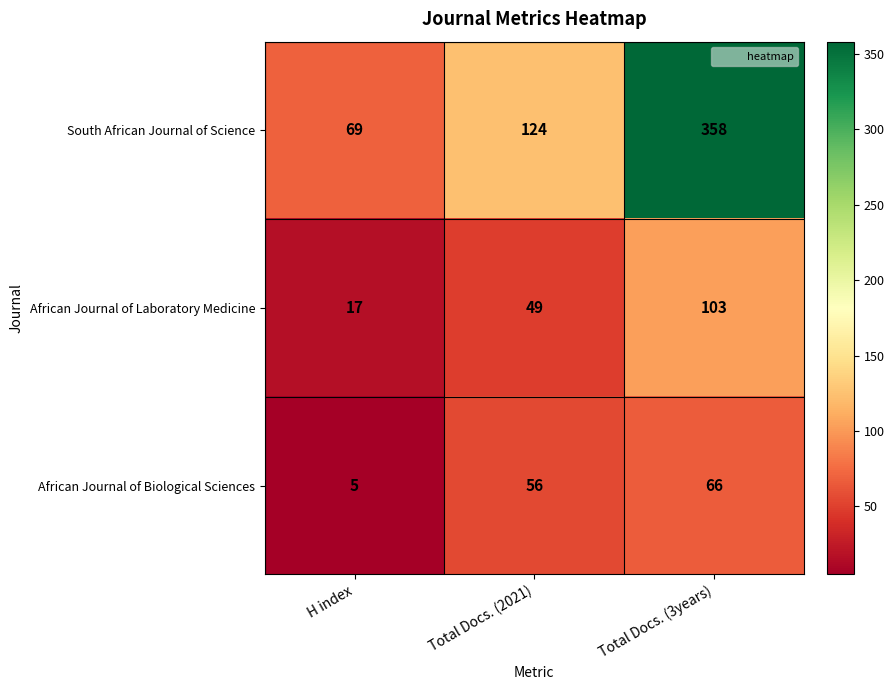

What is the difference between the maximum and minimum values in the African Journal of Biological Sciences series?

61